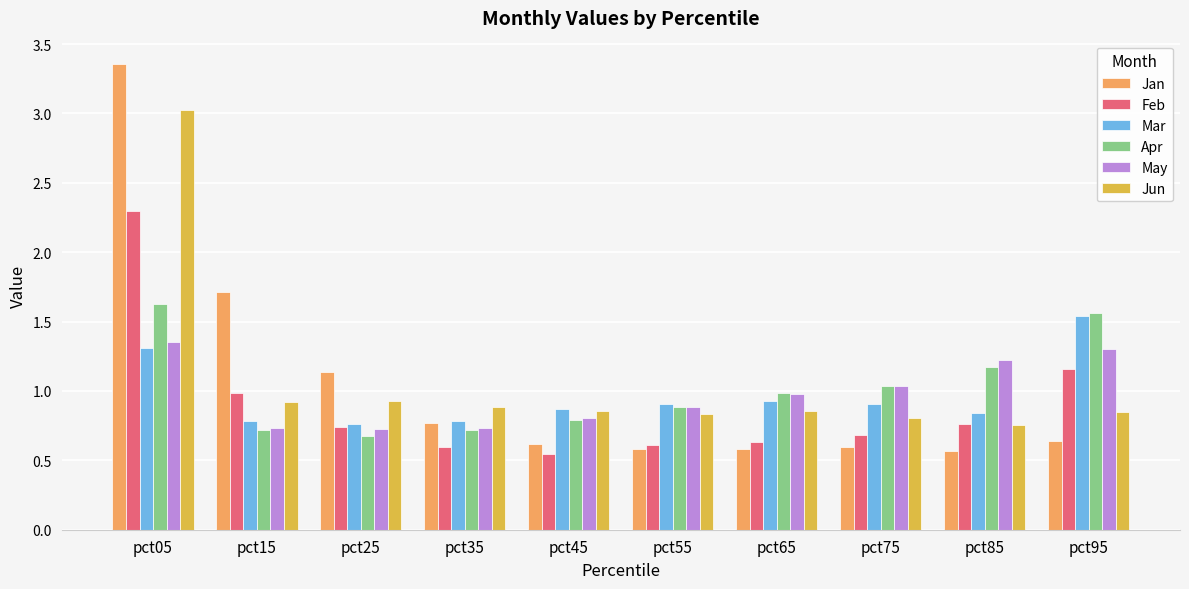

Which series has the largest range (max minus min)?

Jan